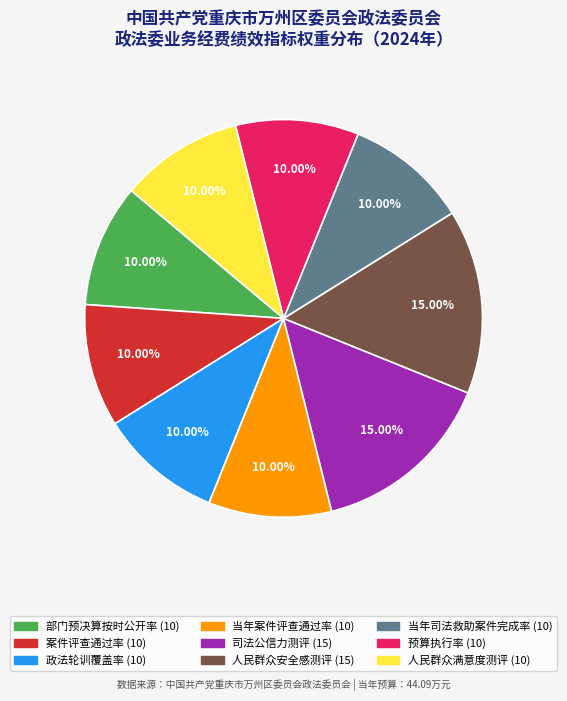

To the nearest percent, what is the difference between the 人民群众安全感测评 and 人民群众满意度测评 slice percentages?

5%